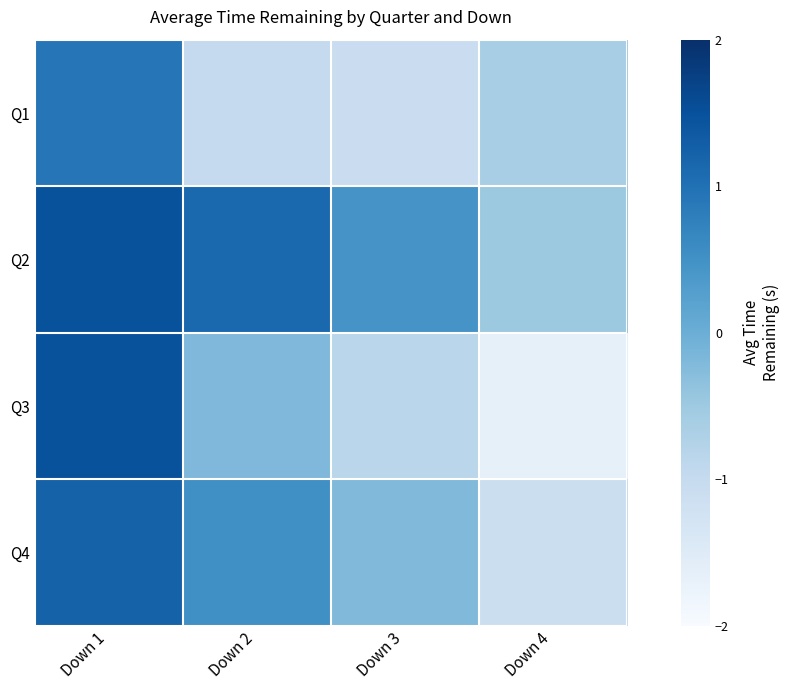

Reading left to right, extract all data points from this chart.

Q1: Down 1=0.9	Down 2=-1.0	Down 3=-1.1	Down 4=-0.6
Q2: Down 1=1.5	Down 2=1.1	Down 3=0.5	Down 4=-0.5
Q3: Down 1=1.5	Down 2=-0.2	Down 3=-0.8	Down 4=-1.7
Q4: Down 1=1.2	Down 2=0.5	Down 3=-0.2	Down 4=-1.1